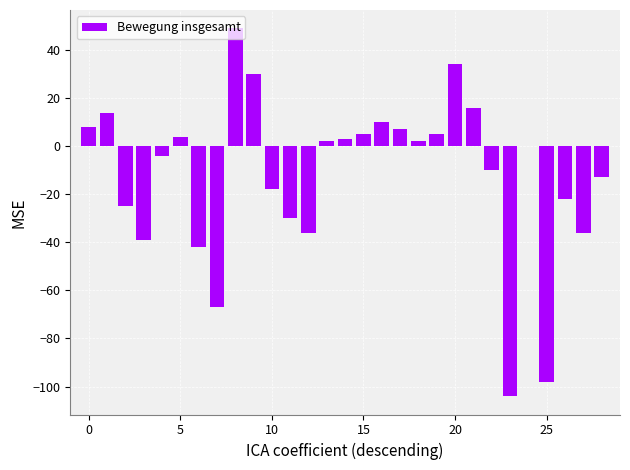

What is the maximum value shown in the chart?

49